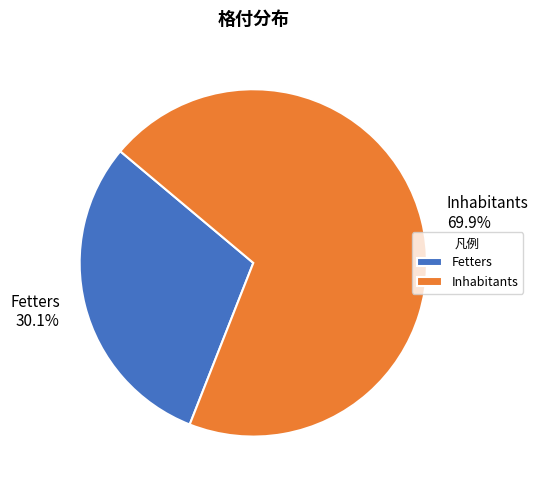

Approximately how many times larger is the value at Inhabitants compared to Fetters?

2.3